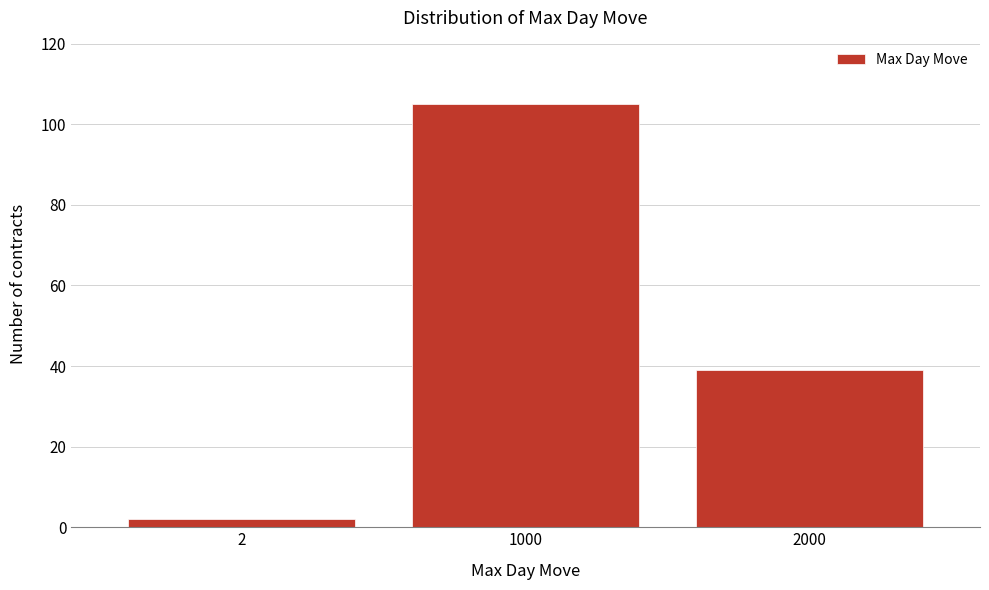

Reading left to right, extract all data points from this chart.

2=2	1000=105	2000=39